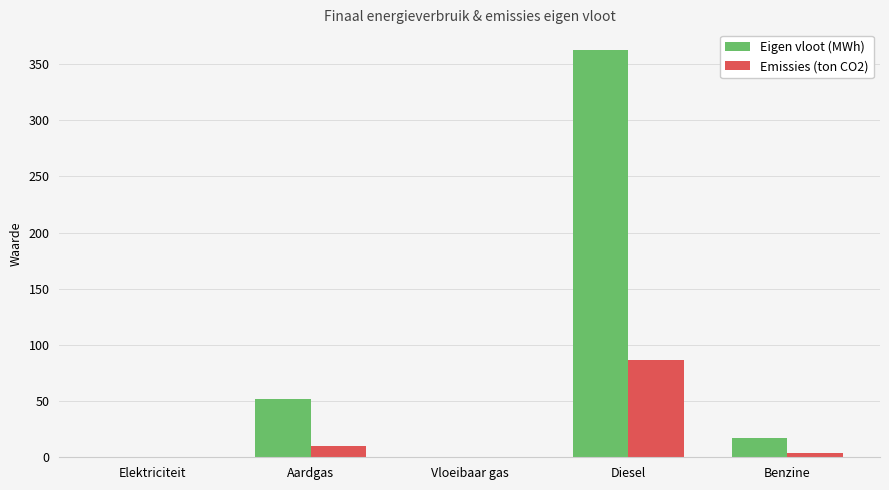

Between Diesel and Benzine, which series saw the biggest shift?

Eigen vloot (MWh)